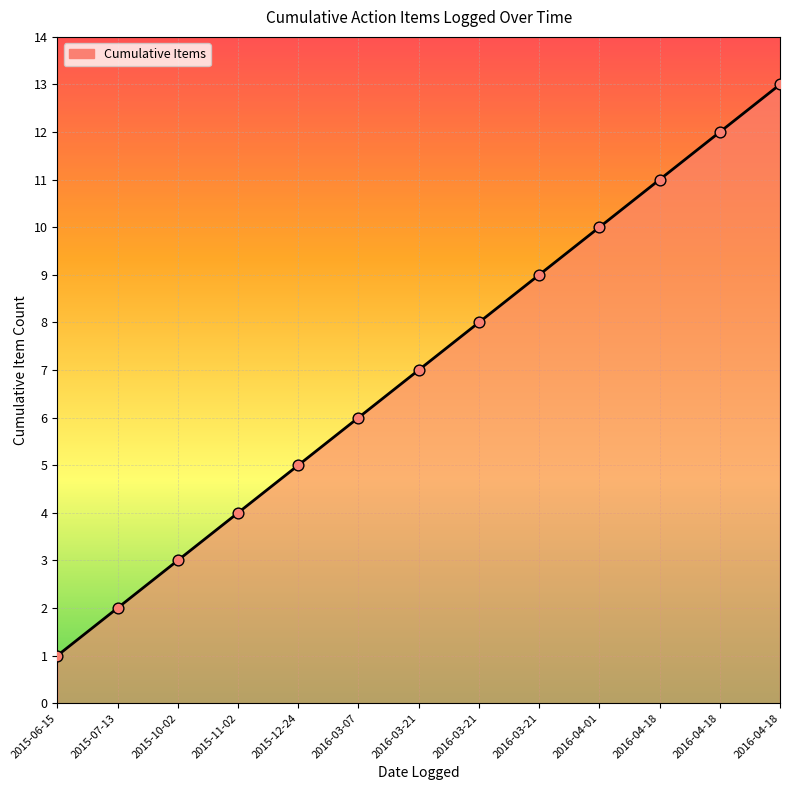

What is the change in value from 2016-03-07 to 2016-04-18?

+6